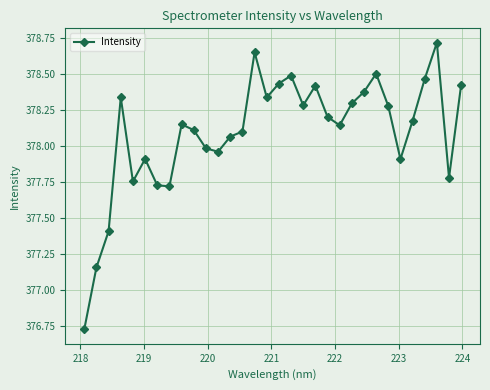

What is the maximum value shown in the chart?

378.7